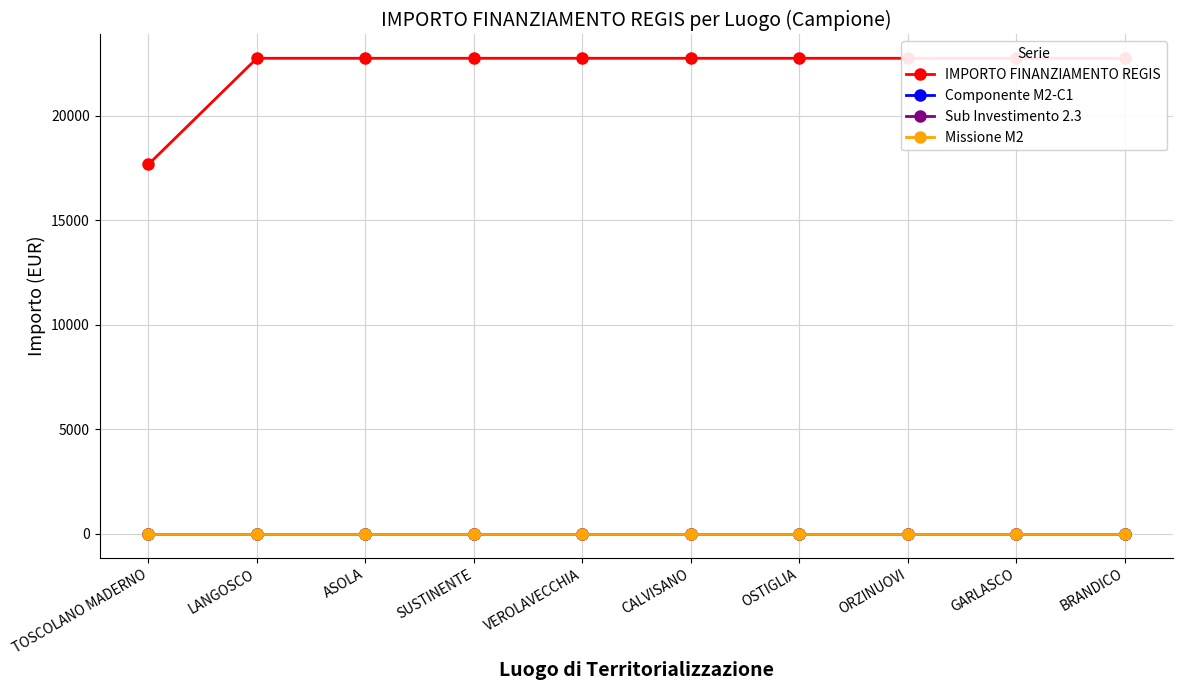

The value of Componente M2-C1 at BRANDICO is 0.4. True or false?

False